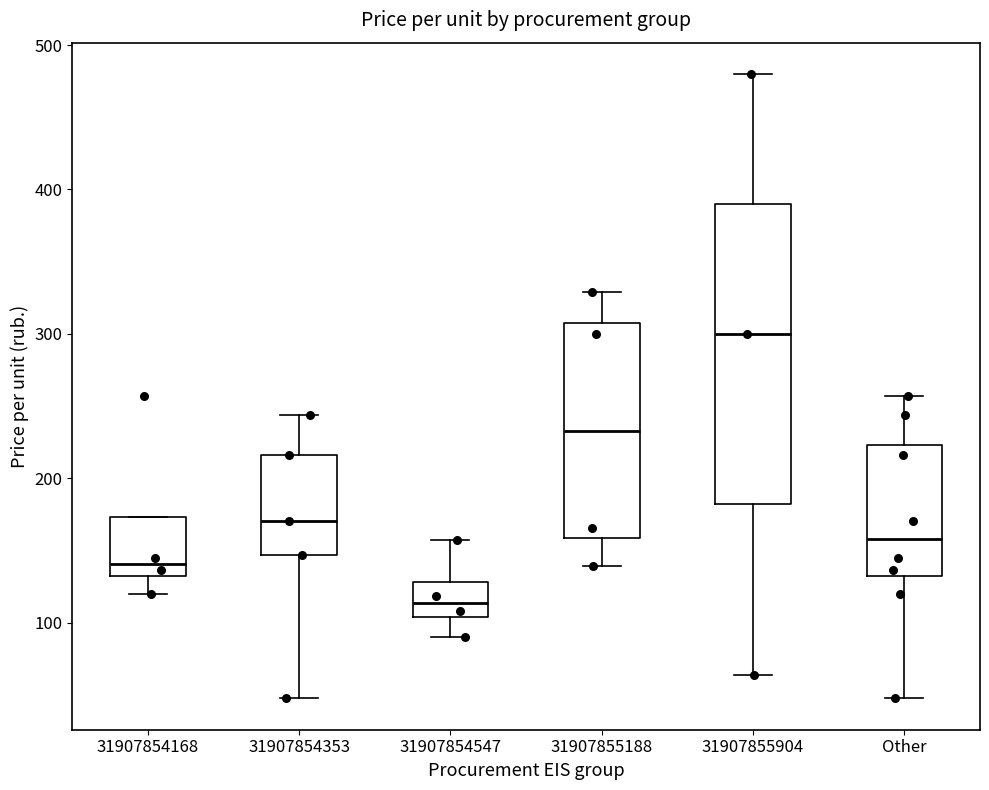

Reading left to right, transcribe this box plot: for each box, give where its median line is, the range the box spans, and where its two whiskers end, as read against the y-axis. The values are not printed on the chart, so give them approximately, as read against the axis.

31907854168: median 140, box 130 to 170, whiskers 120 to 170
31907854353: median 170, box 150 to 220, whiskers 50 to 240
31907854547: median 110, box 100 to 130, whiskers 90 to 160
31907855188: median 230, box 160 to 310, whiskers 140 to 330
31907855904: median 300, box 180 to 390, whiskers 60 to 480
Other: median 160, box 130 to 220, whiskers 50 to 260